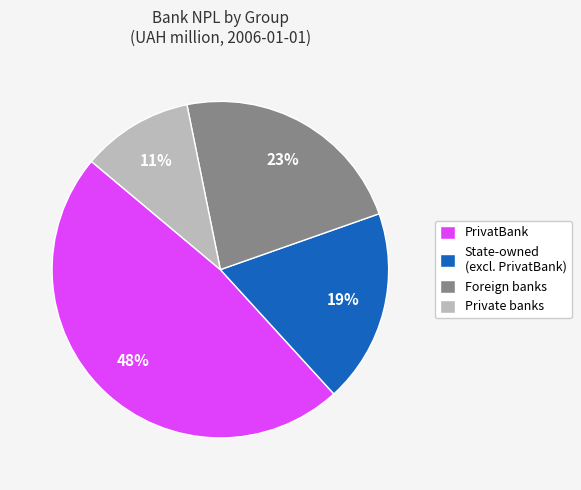

How many segments does this pie chart have?

4